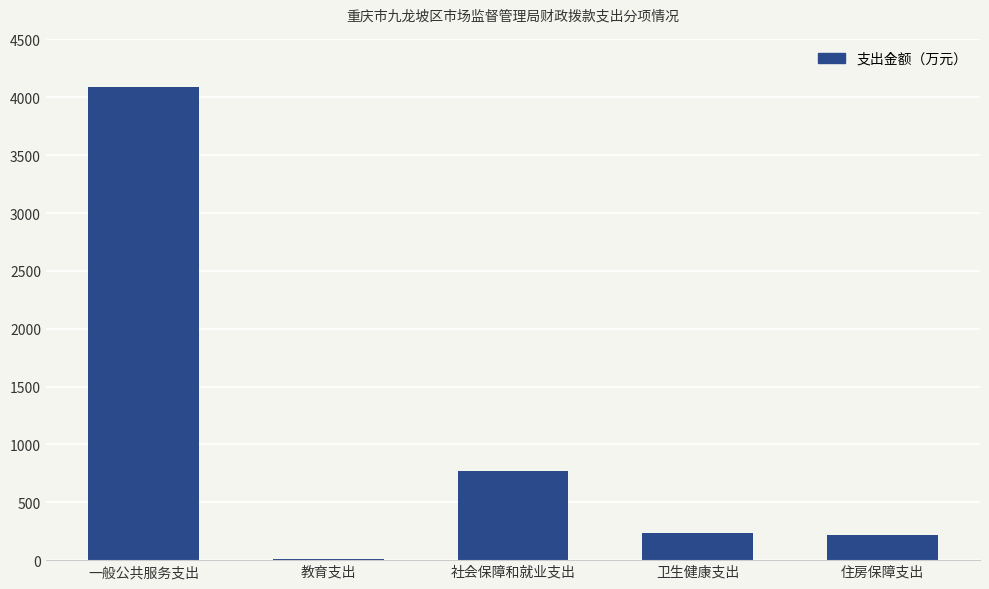

The chart shows a value of 771.3 at 社会保障和就业支出. True or false?

True